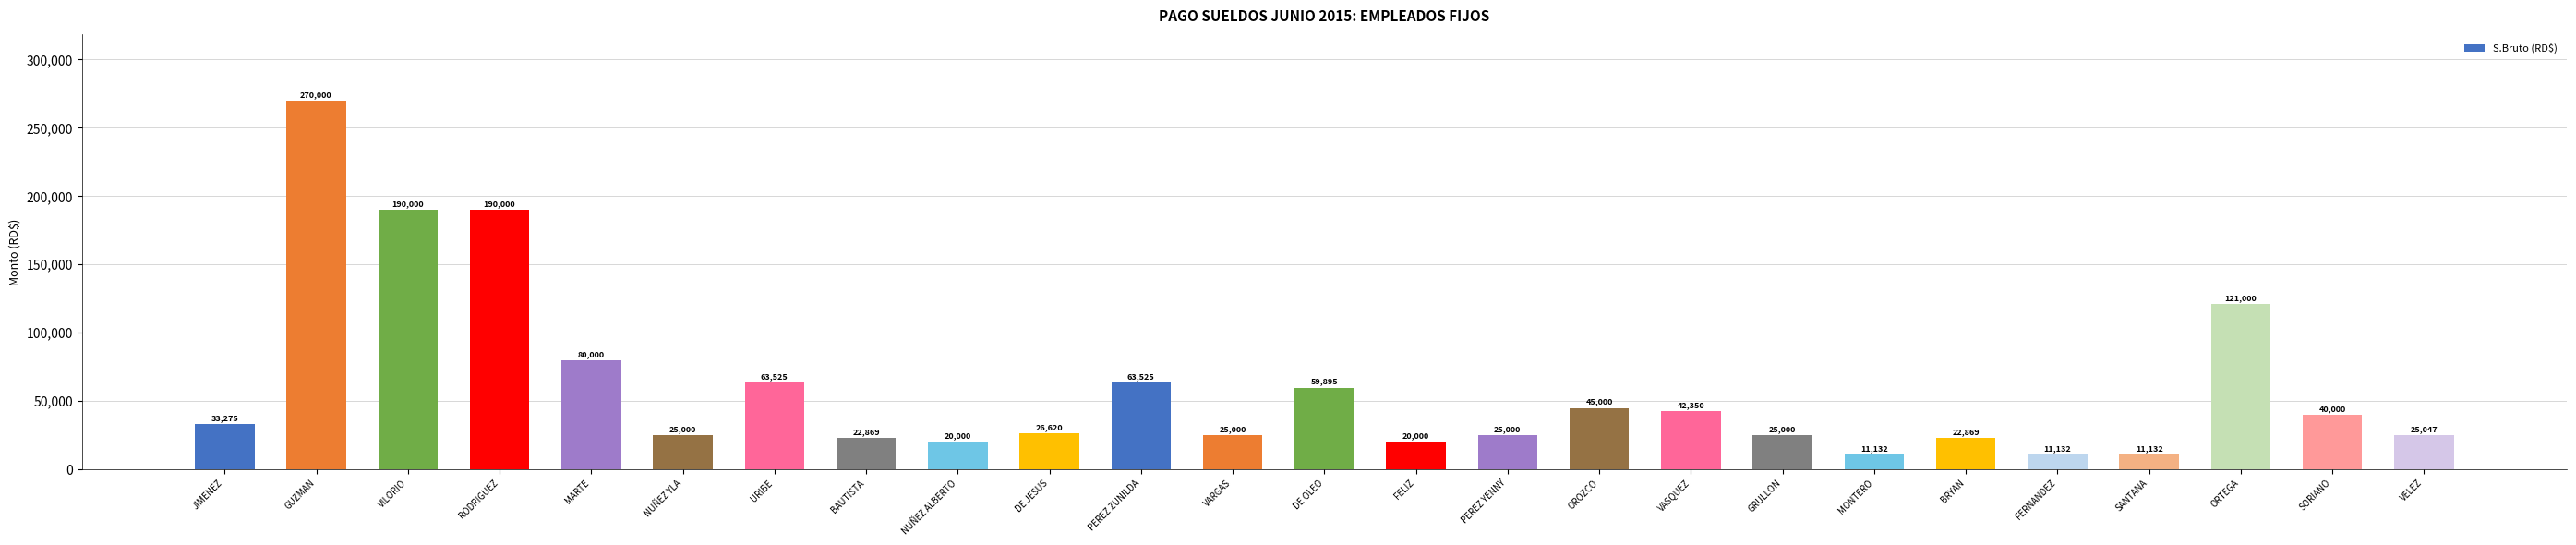

What is the smallest value displayed?

11132